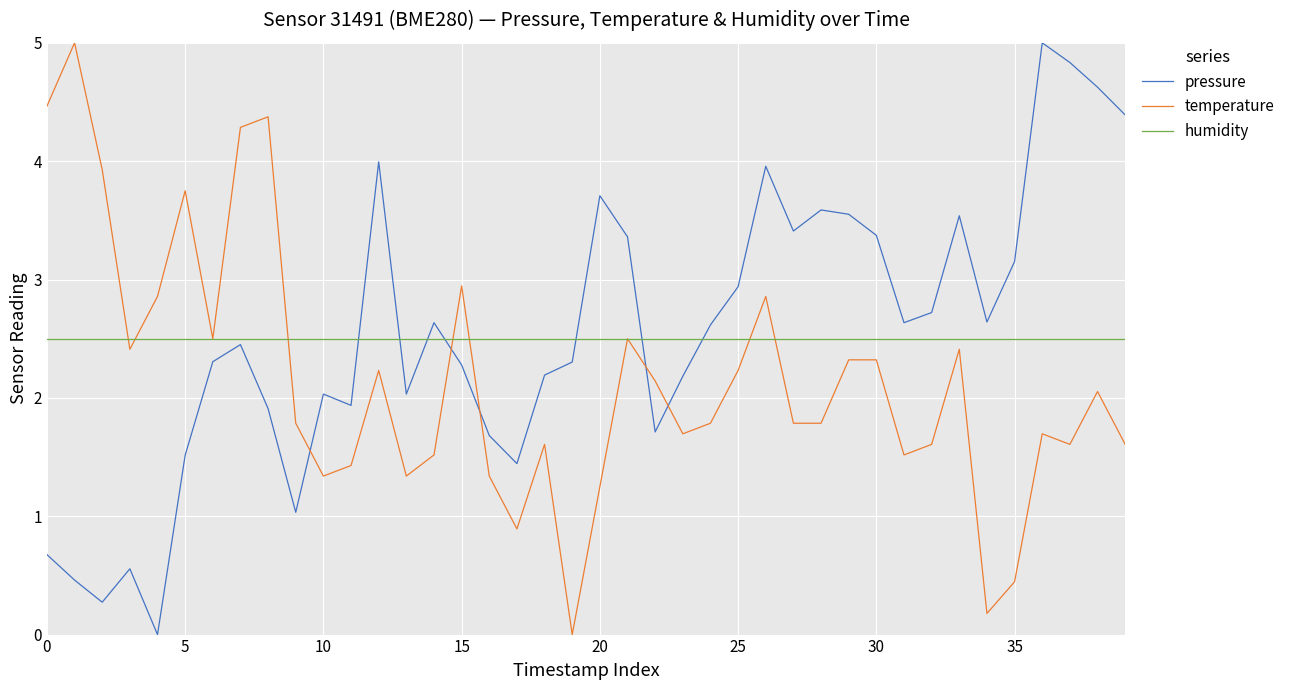

Which series ends up on top after the final intersection of temperature and pressure?

pressure